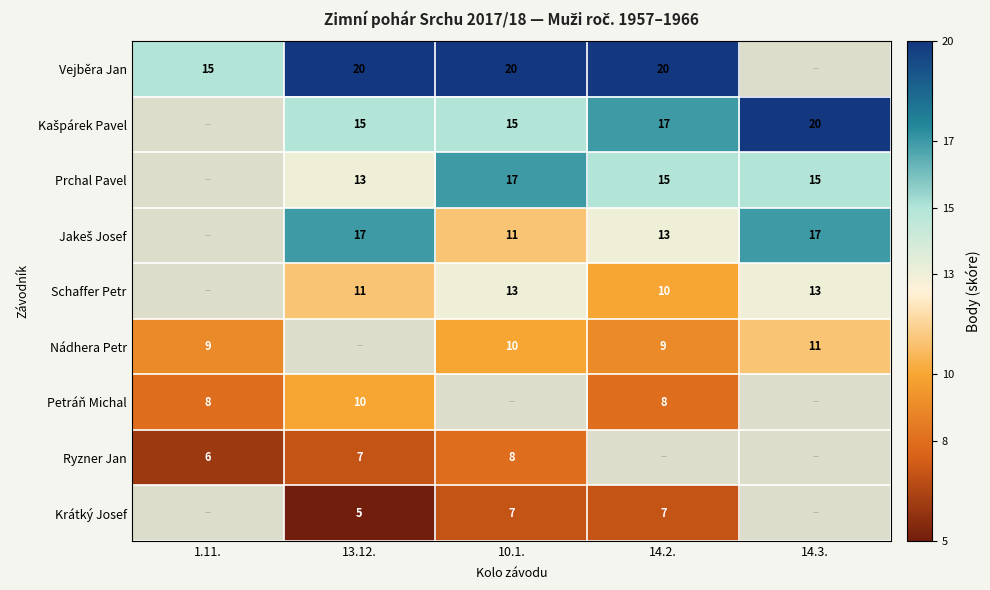

The Vejběra Jan series shows 21.1 at 1.11.. True or false?

False